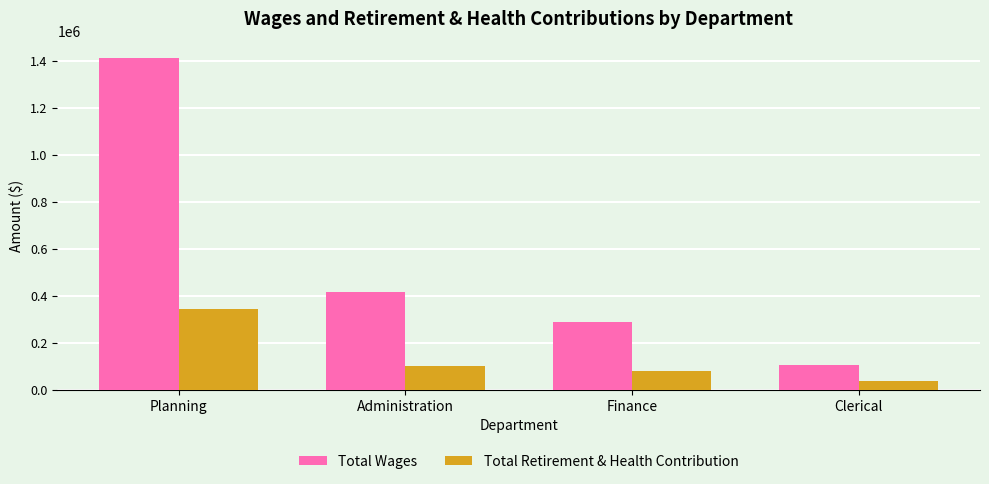

How many groups of bars are there?

4